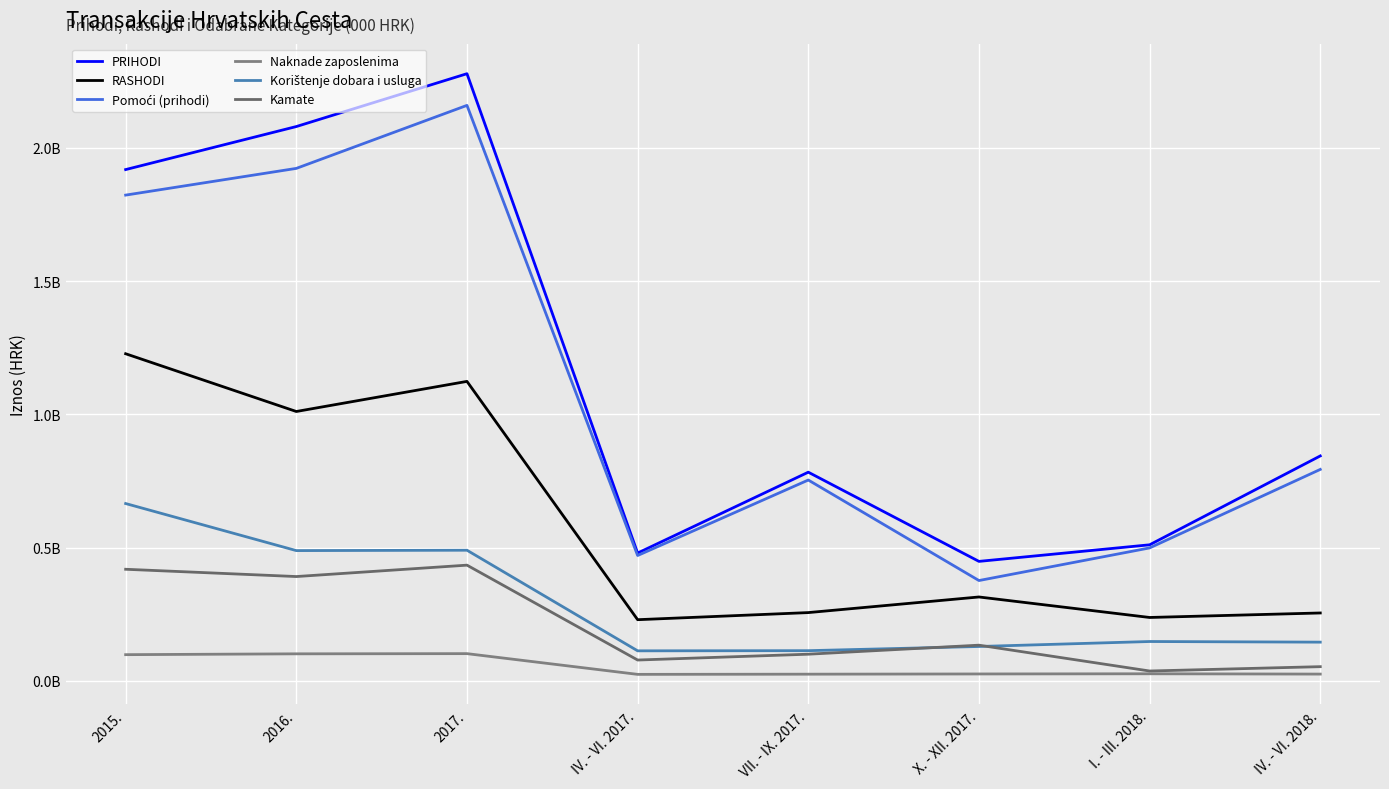

Which category has the highest value in the RASHODI series?

2015.